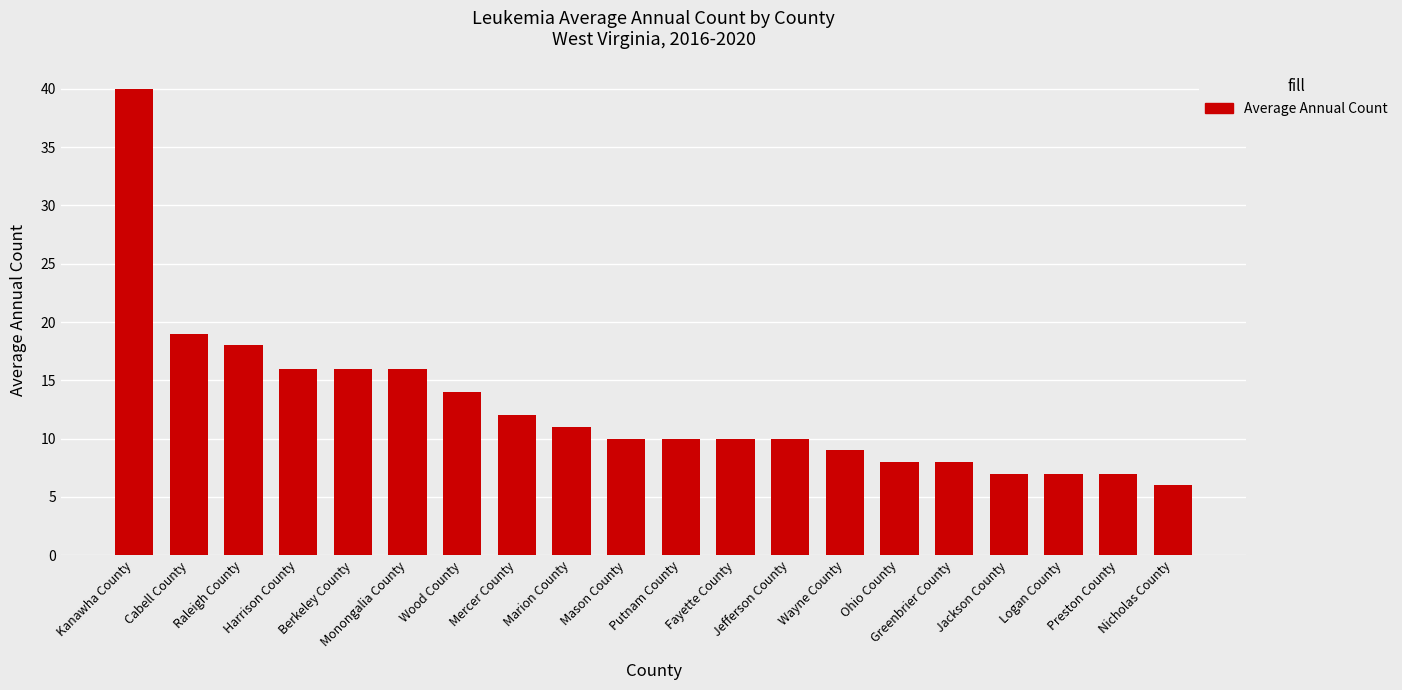

What is the minimum value shown in the chart?

6